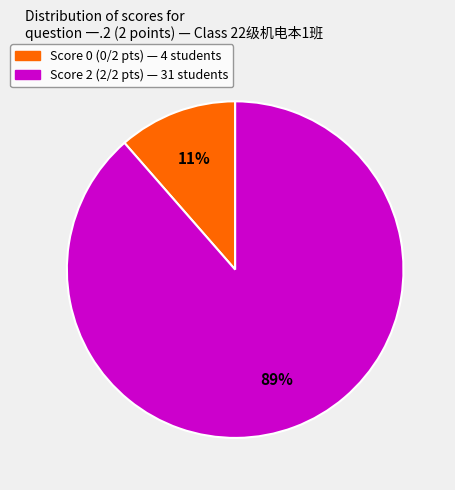

Count the number of slices in the pie.

2